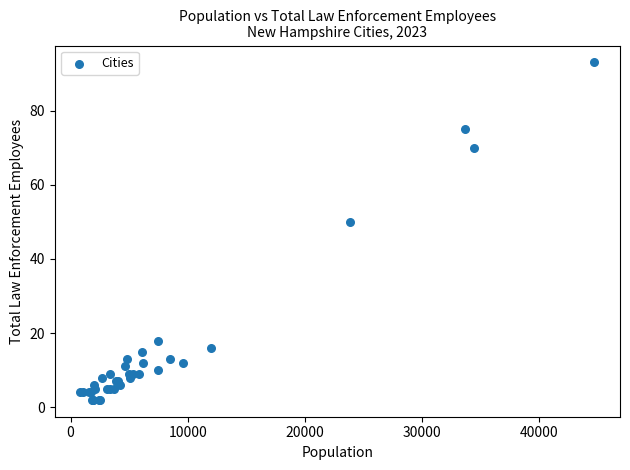

What Y value in the scatter plot is closest to 47?

50